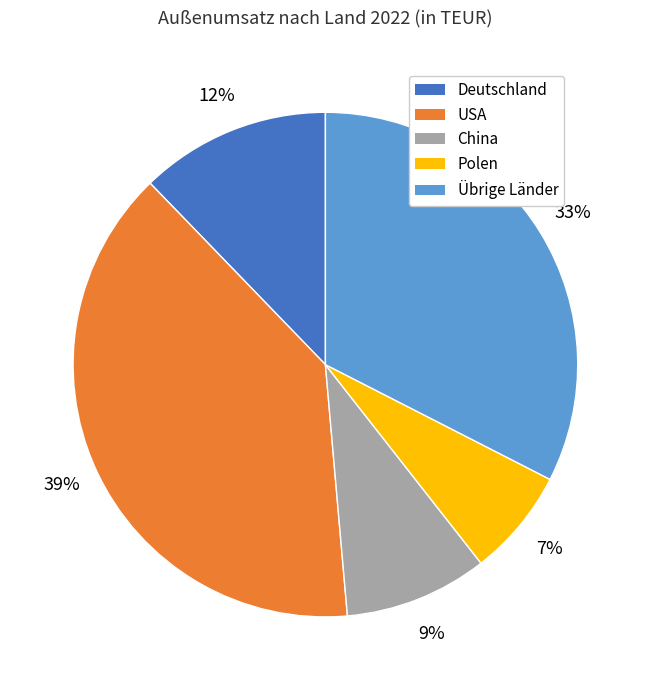

Is there any slice that represents more than half of the pie?

No